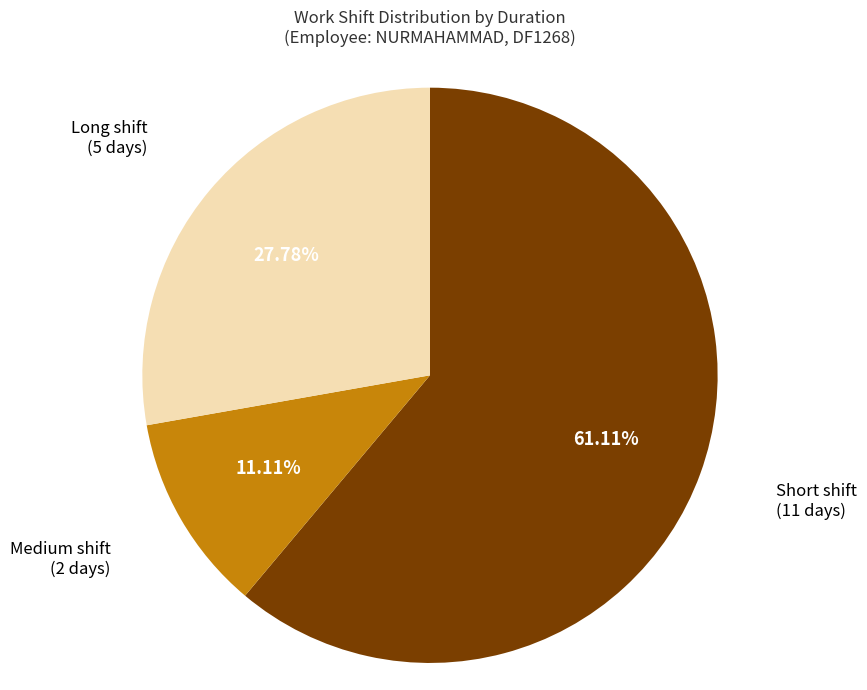

Is there any slice that represents more than half of the pie?

Yes